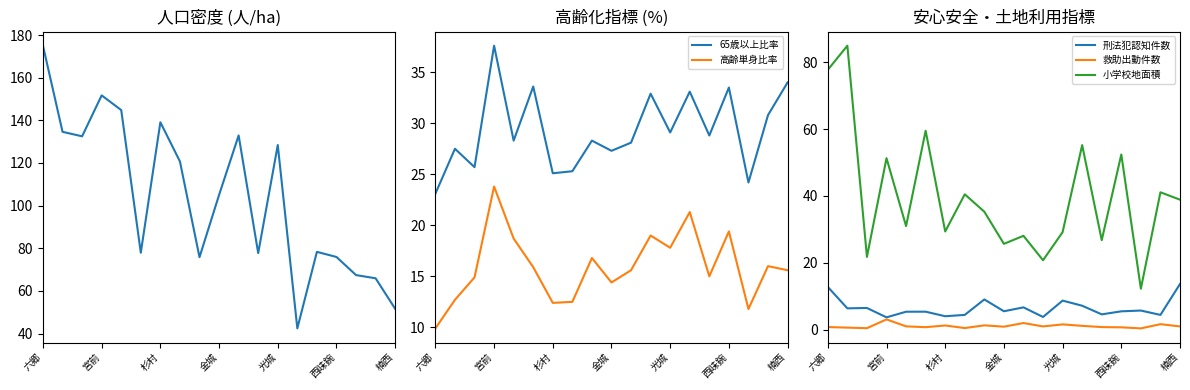

Where is 救助出動件数 nearest to the value 1?

11